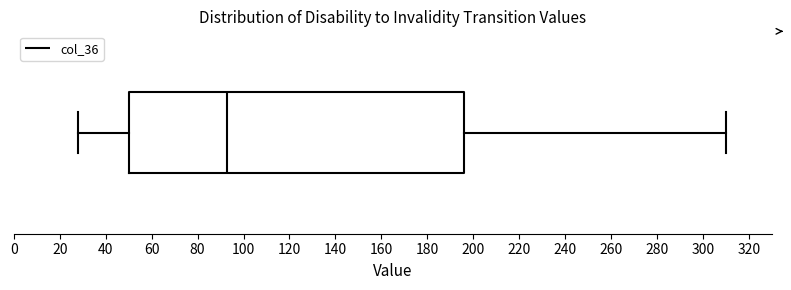

Read this box plot against the x-axis: the position of the median line, the range covered by the box, and the ends of both whiskers. The values are not printed on the chart, so give them approximately, as read against the axis.

median 94, box 50 to 196, whiskers 28 to 310